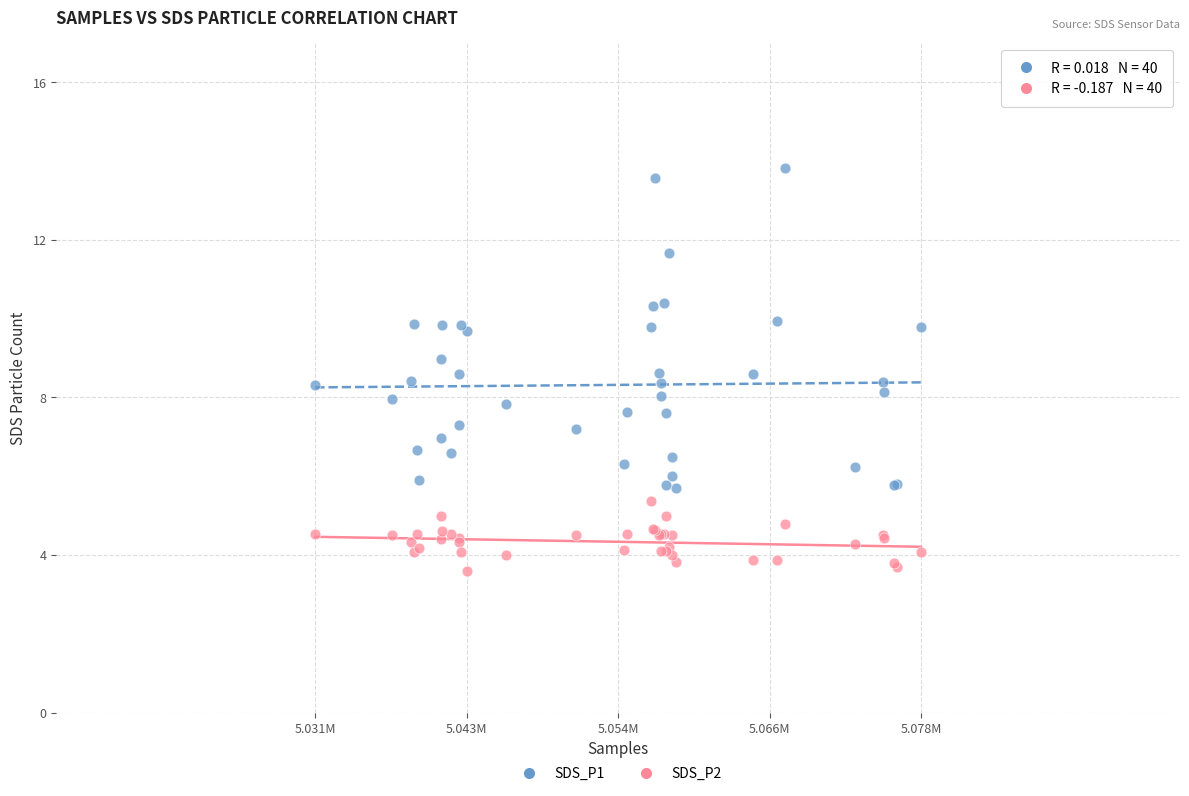

Which series reaches the maximum Y coordinate?

SDS_P1